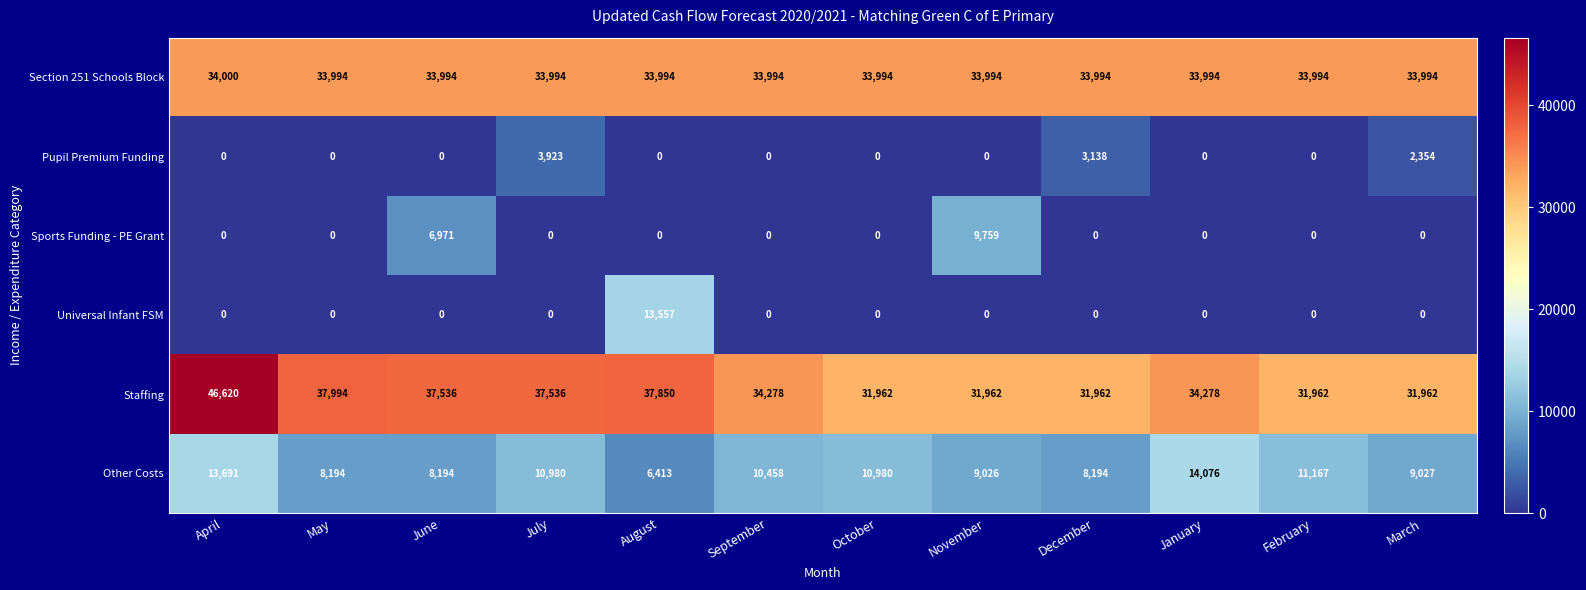

Is it true that Sports Funding - PE Grant equals -6008 at September?

False